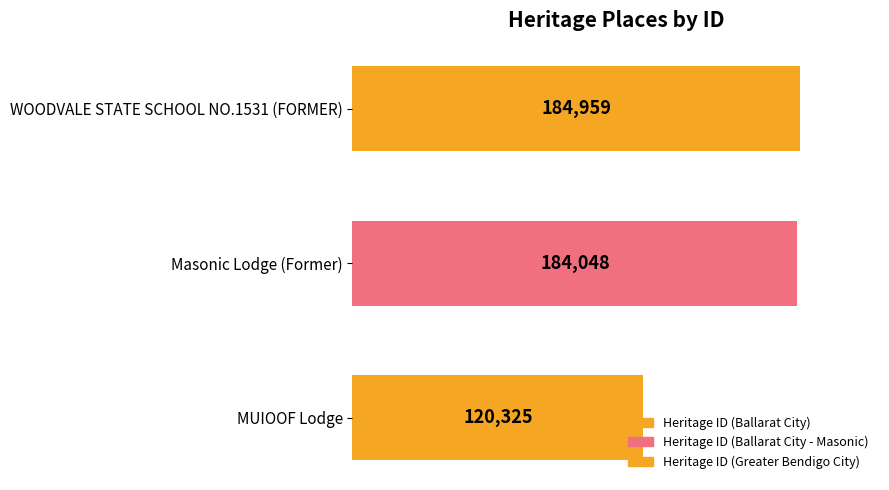

List the labels in order of value, smallest first.

MUIOOF Lodge, Masonic Lodge (Former), WOODVALE STATE SCHOOL NO.1531 (FORMER)